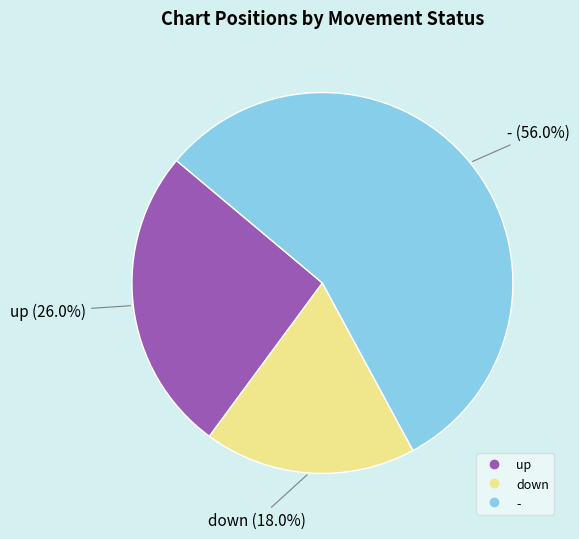

Do - and up together represent more than half of the pie?

Yes